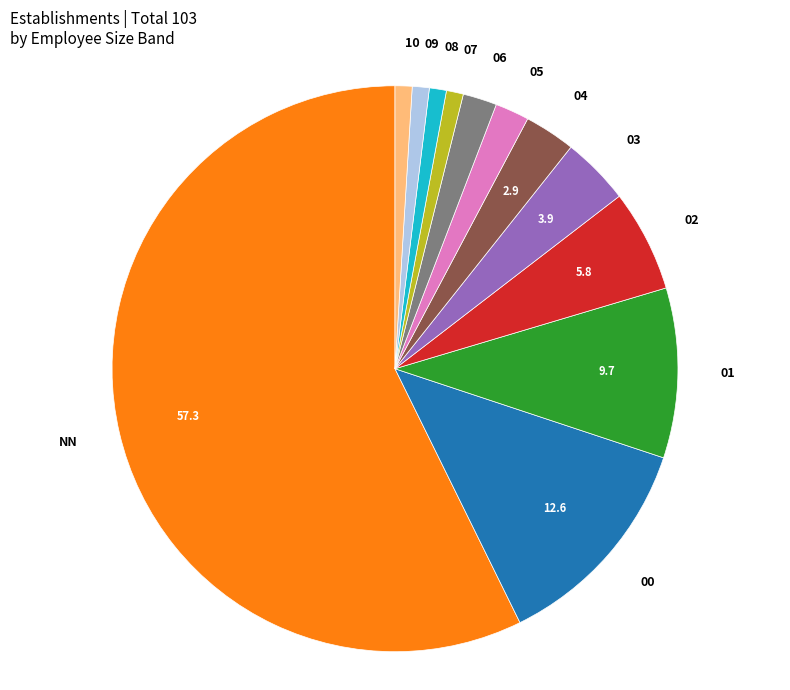

Which has a higher value, 03 or 06?

03